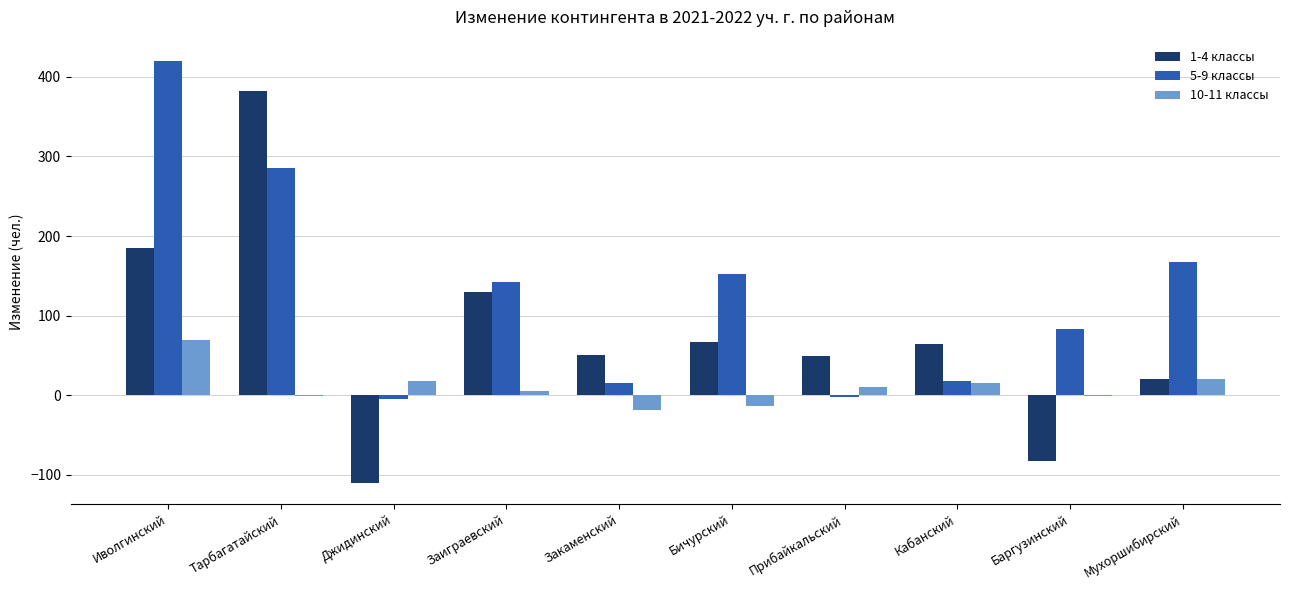

Is the value of 10-11 классы at Кабанский greater than the value of 5-9 классы at Иволгинский?

No